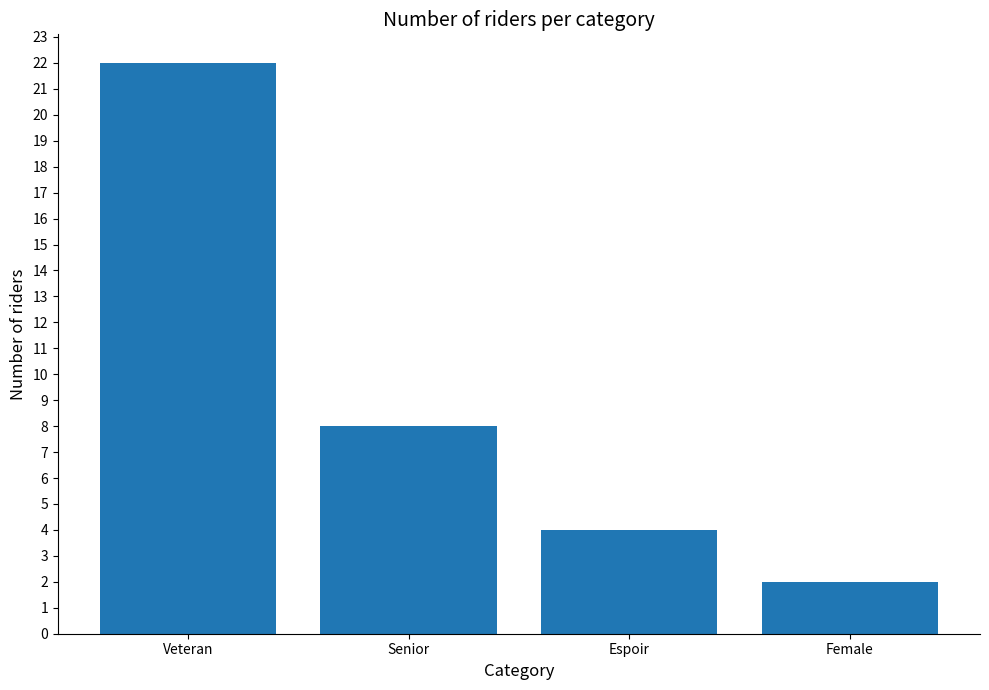

What position from the left is Female?

4